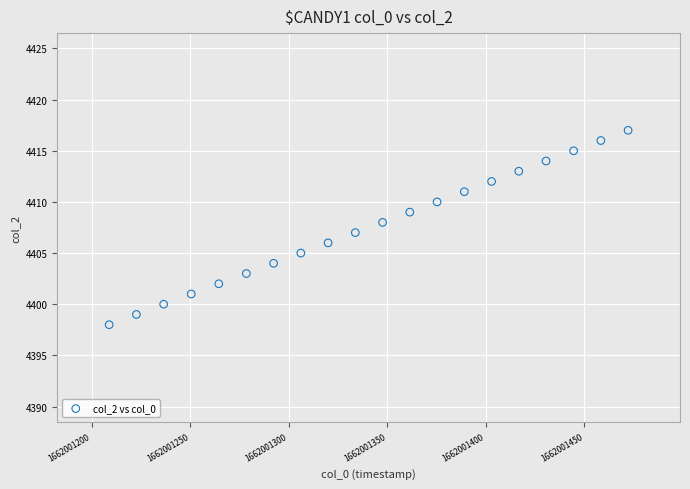

What is the range of Y values (max minus min)?

19